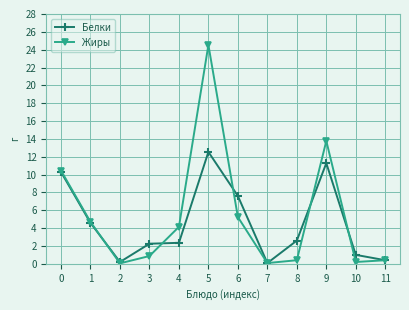

Rank the series by their maximum value, from highest to lowest.

Жиры, Белки